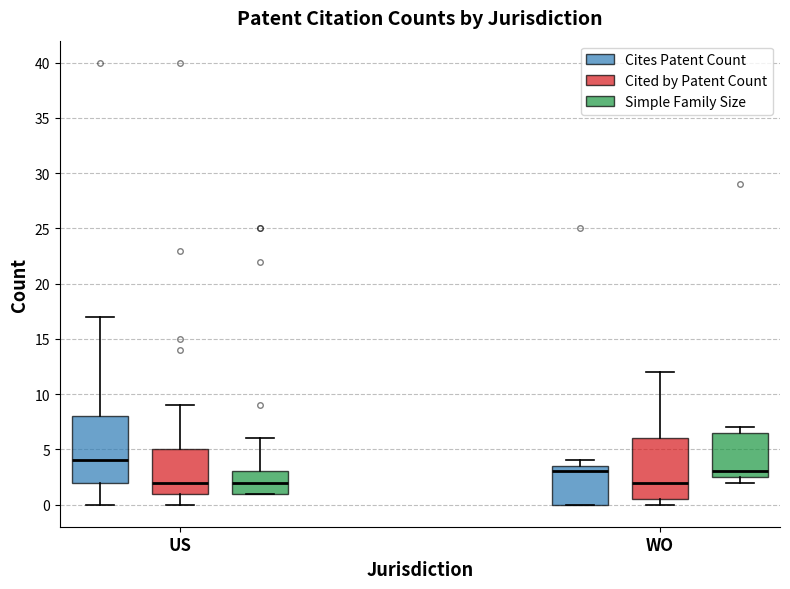

Where is the upper edge of the box for US (Cites Patent Count) on the y-axis? The values are not printed on the chart, so give them approximately, as read against the axis.

8.0